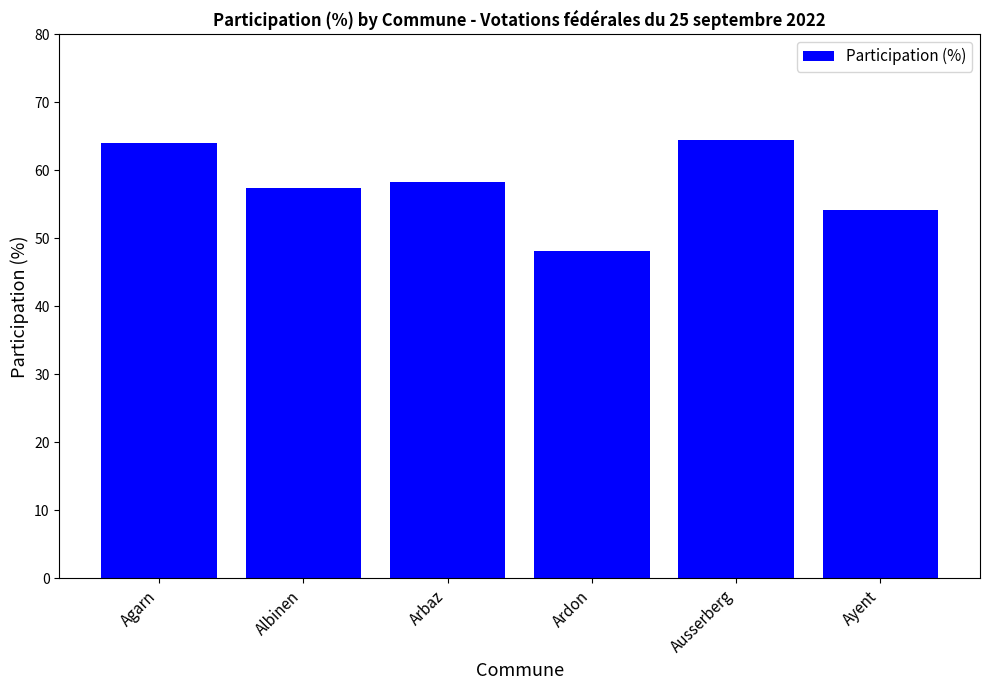

Where does the data first go above 58?

Agarn